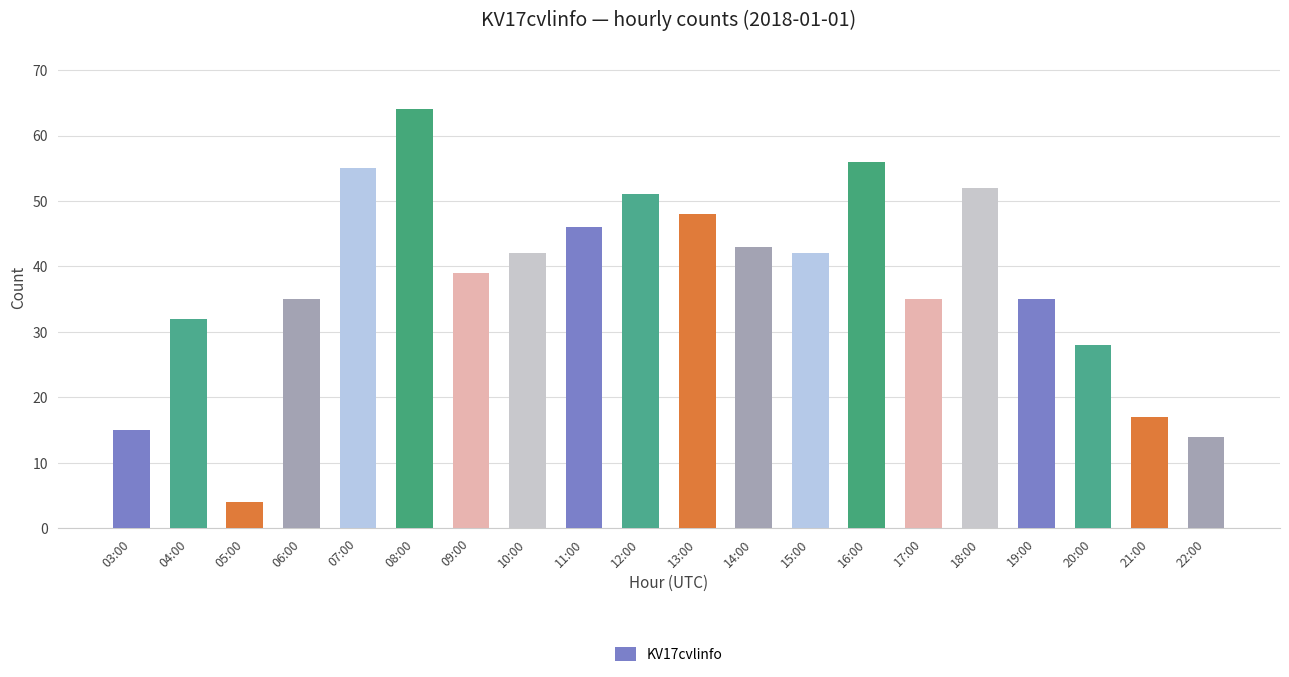

Is it true that the value at 12:00 is 17?

False